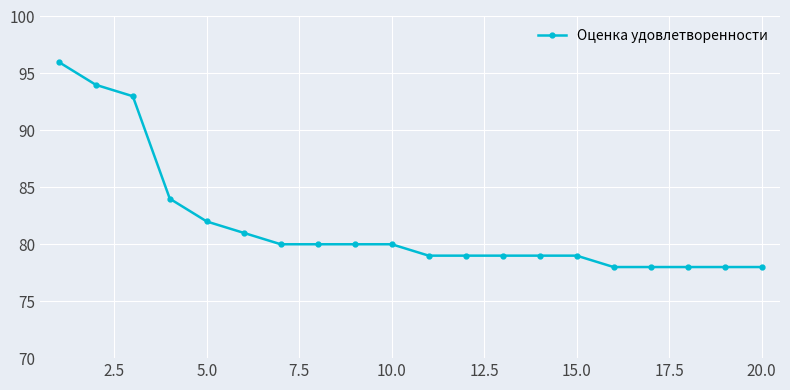

What is the difference between the maximum and minimum values?

18